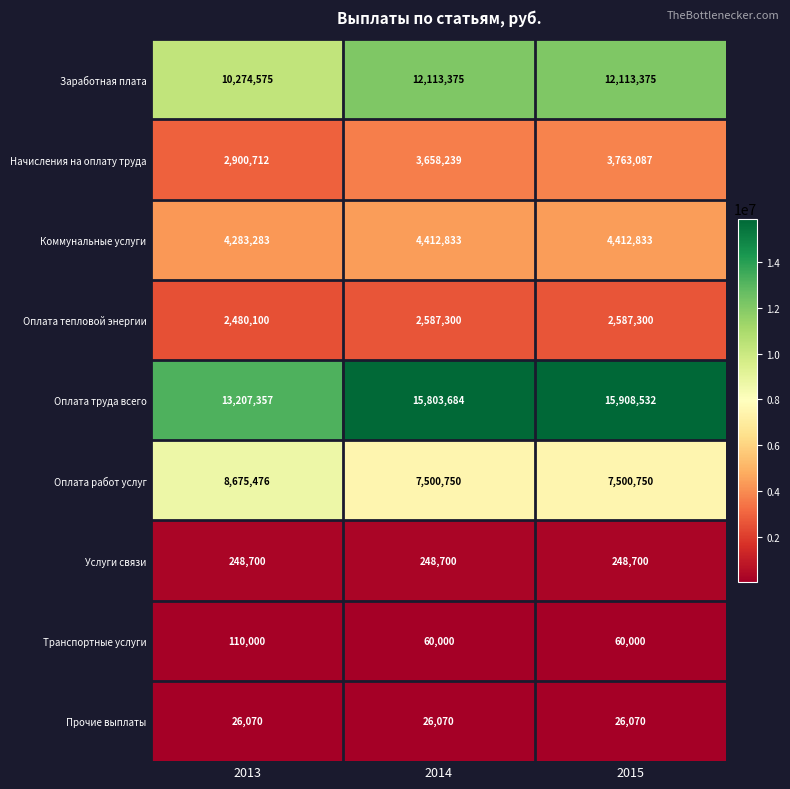

What is the average value of the Начисления на оплату труда series?

3440679